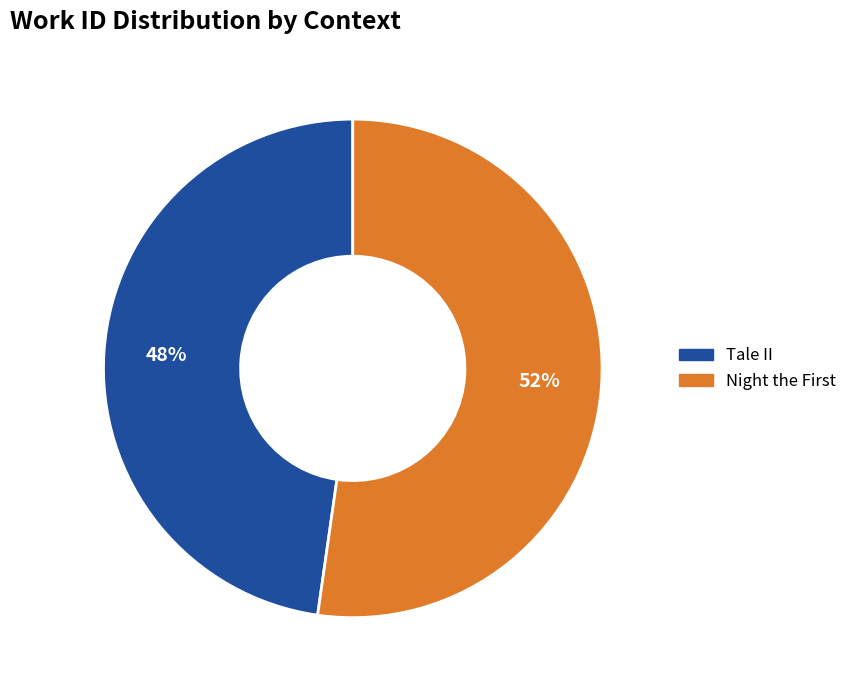

Is there a majority slice in this chart?

Yes